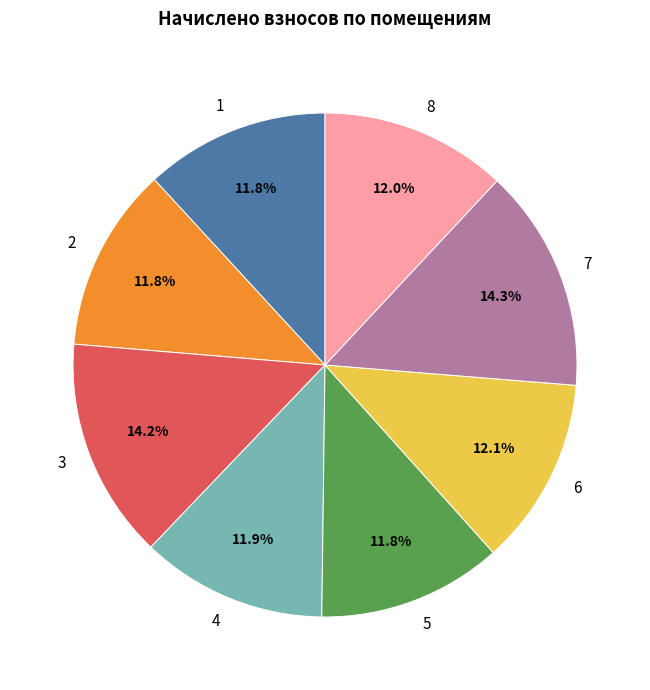

To the nearest percent, what is the combined percentage of 3 and 1?

26%